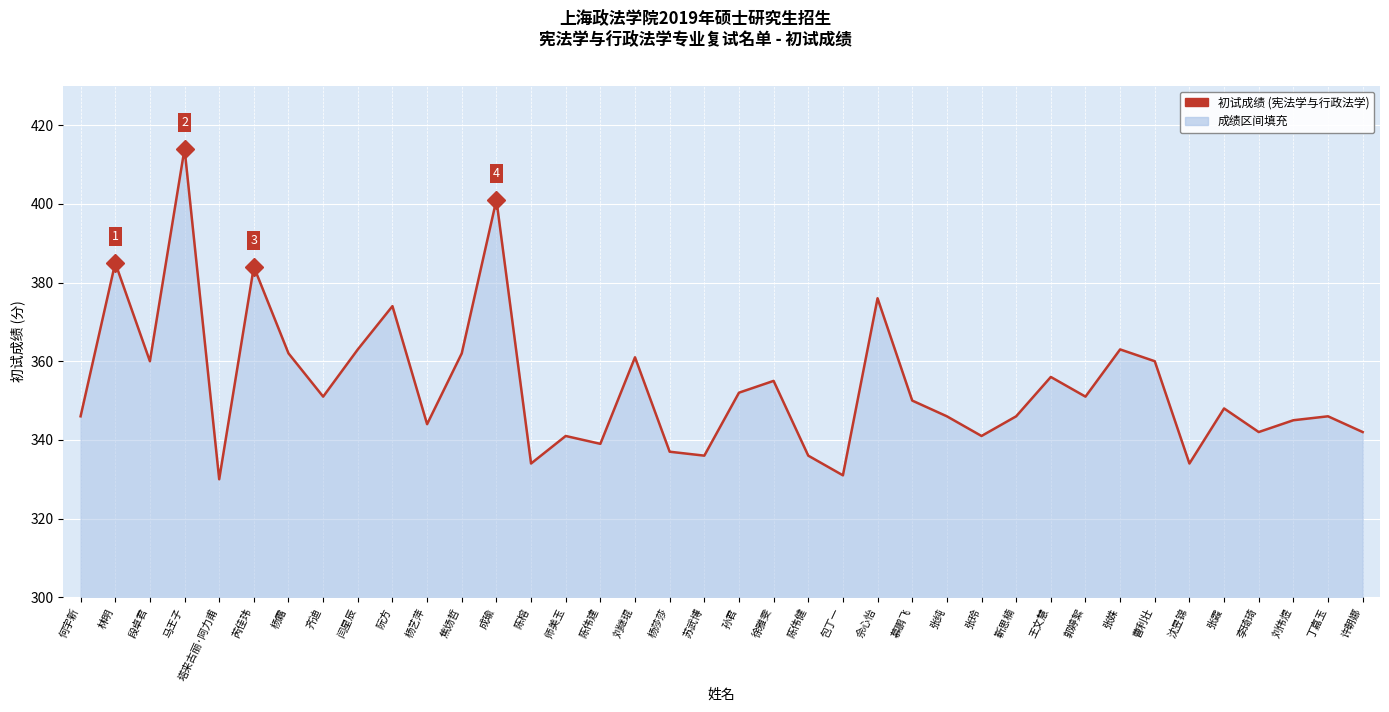

The chart shows a value of 414 at 马王子. True or false?

True